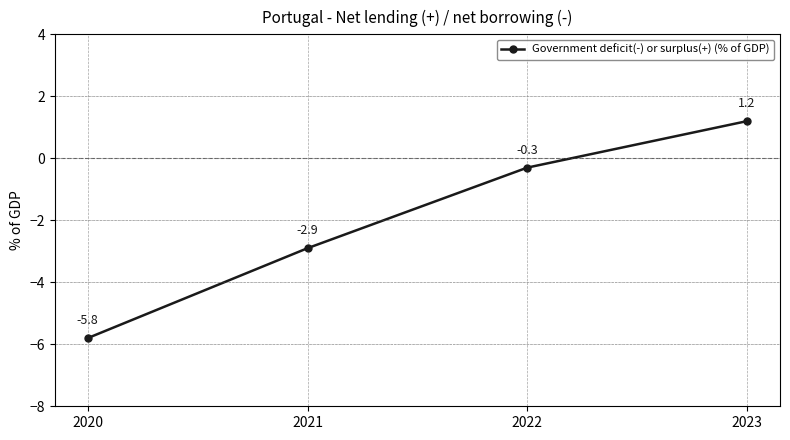

How many lines are shown in the chart?

1